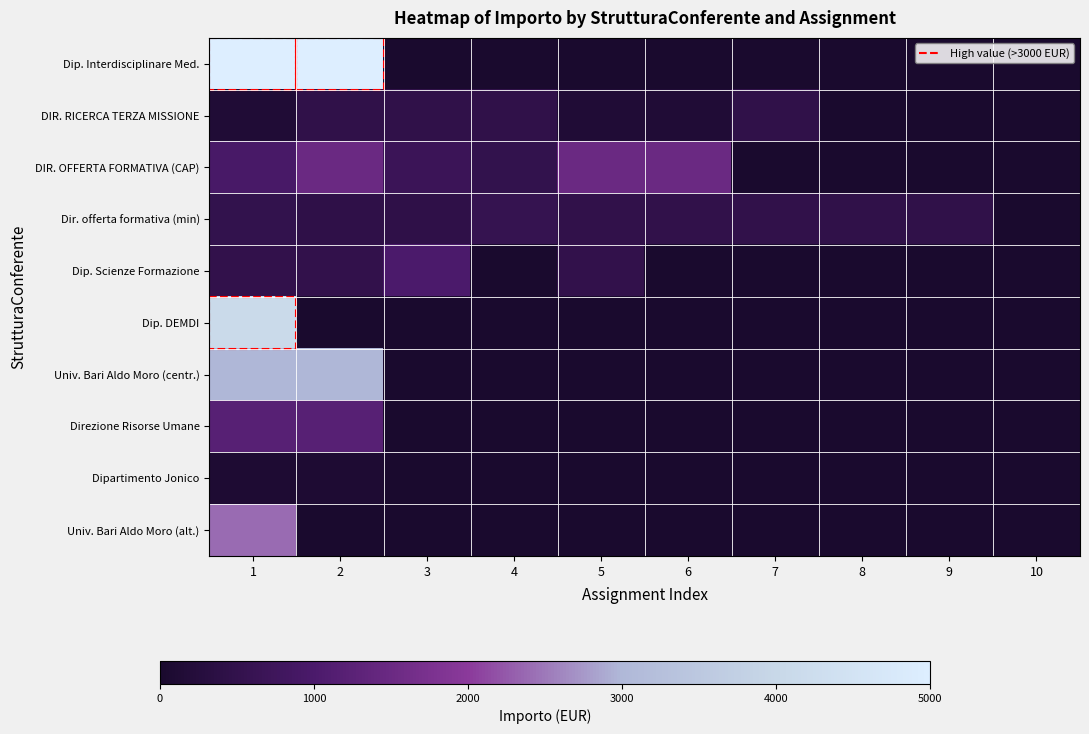

Which label corresponds to the largest value in the chart?

1